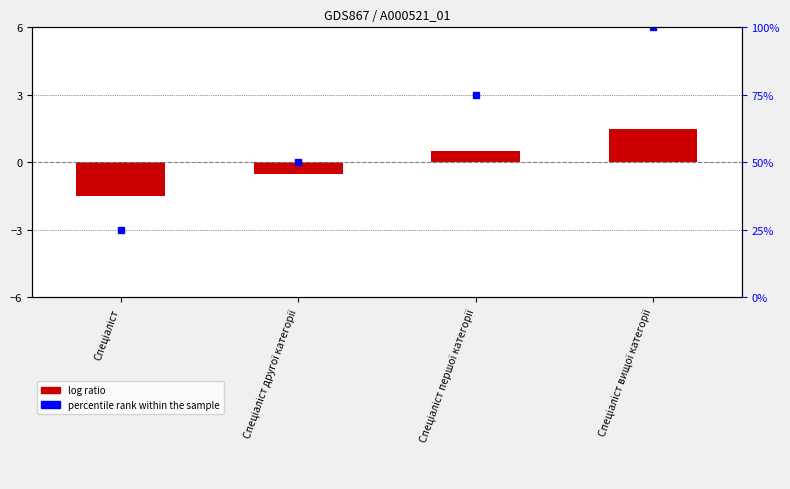

What is the difference between the maximum and minimum values?

3.0